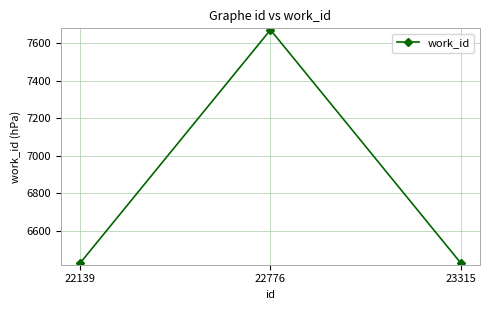

What is the smallest value displayed?

6428